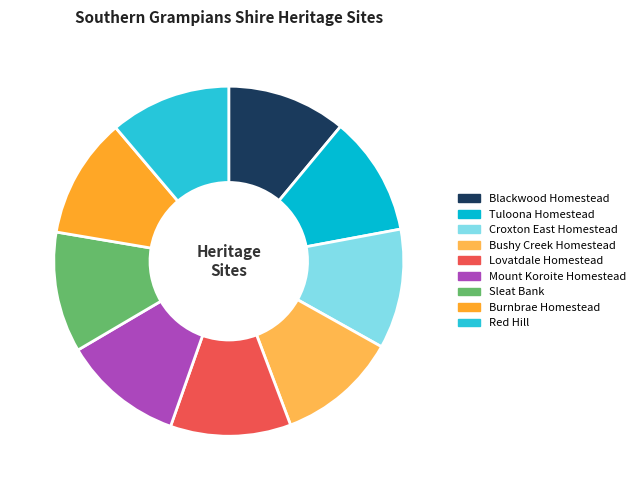

Which slice is the smallest?

BLACKWOOD HOMESTEAD COMPLEX AND CEMETERY